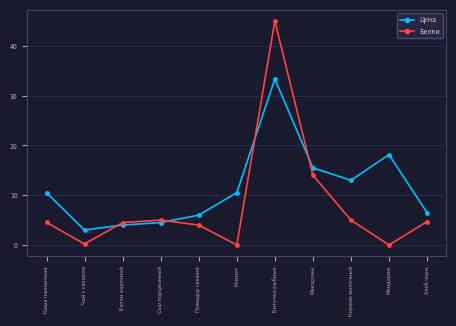

True or false: Белки has a value of 0.0 at Мандарин.

True